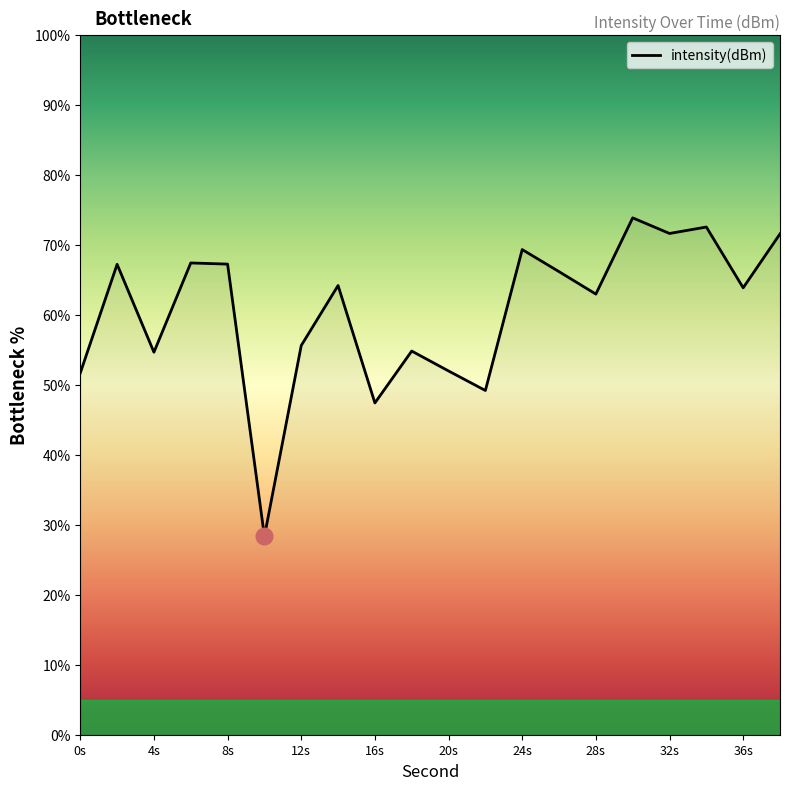

What is the average value?

60.6